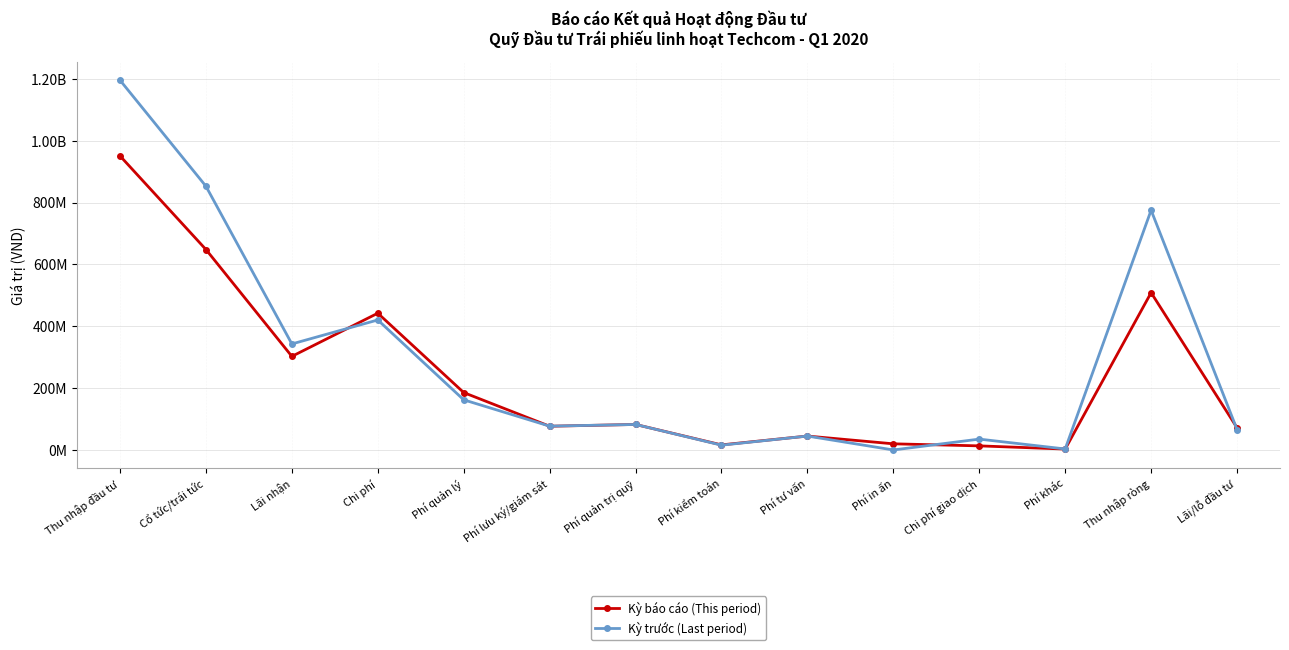

What is the approximate value of Kỳ trước (Last period) at Phí quản lý, to the nearest 100?

162206600